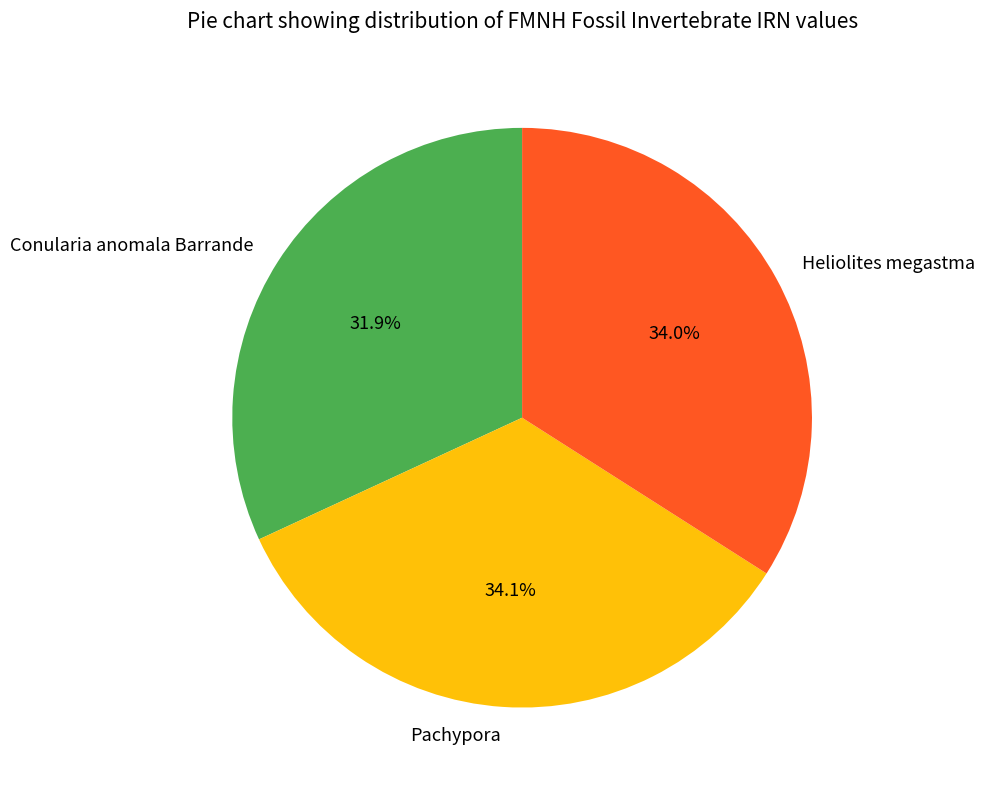

Does Conularia anomala Barrande account for over 50% of the chart?

No